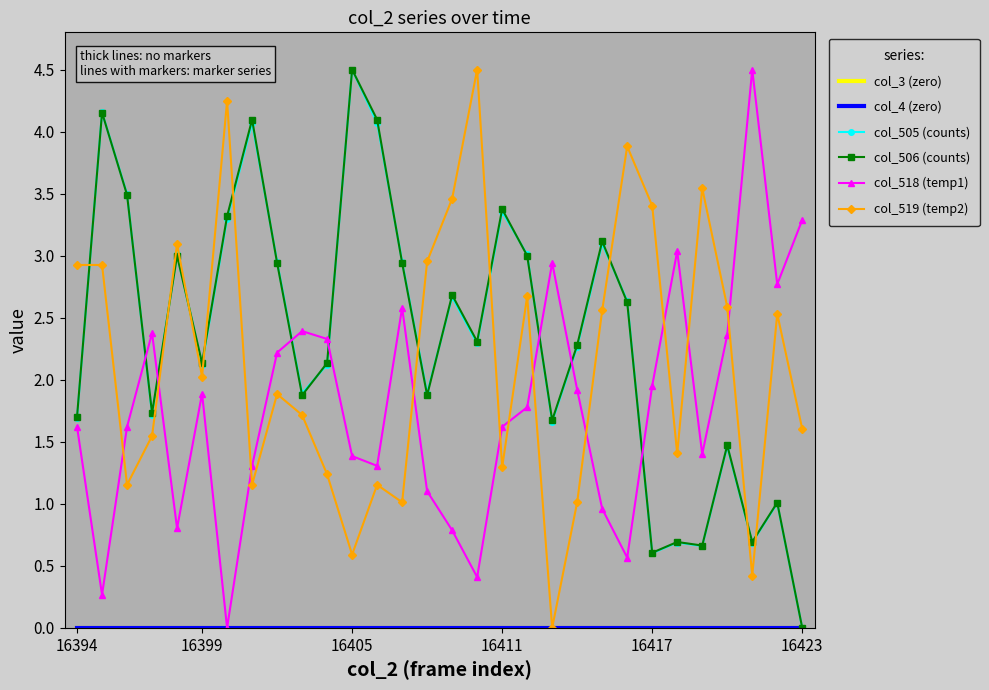

At which label does col_3 (zero) reach its peak?

16394